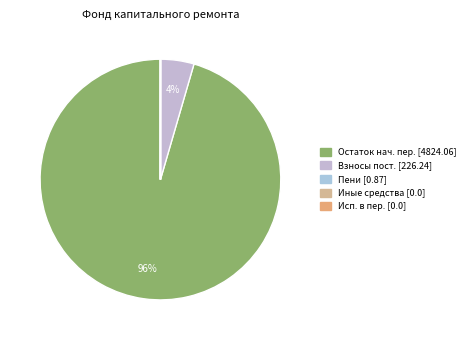

Count the number of slices in the pie.

2